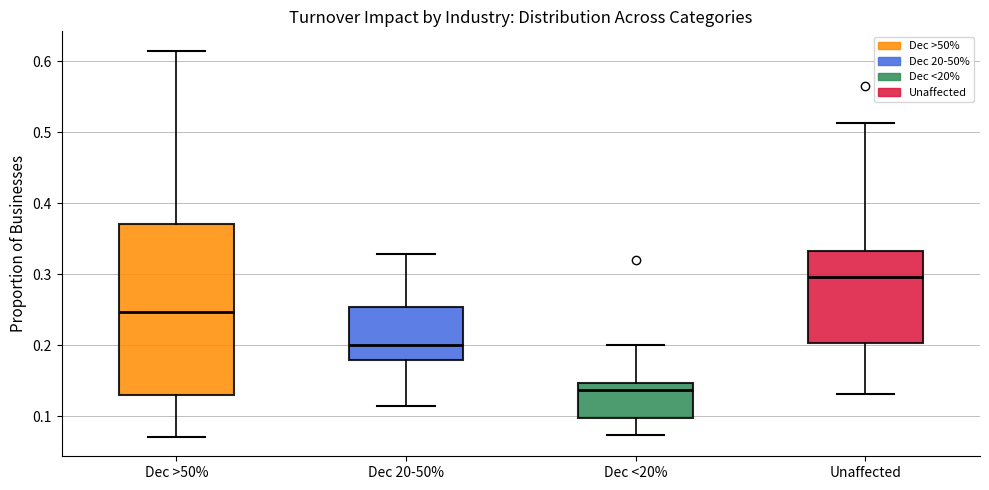

Reading left to right, transcribe this box plot: for each box, give where its median line is, the range the box spans, and where its two whiskers end, as read against the y-axis. The values are not printed on the chart, so give them approximately, as read against the axis.

Dec >50%: median 0.25, box 0.13 to 0.37, whiskers 0.07 to 0.62
Dec 20-50%: median 0.20, box 0.18 to 0.25, whiskers 0.12 to 0.33
Dec <20%: median 0.14, box 0.10 to 0.15, whiskers 0.07 to 0.20
Unaffected: median 0.30, box 0.20 to 0.33, whiskers 0.13 to 0.51